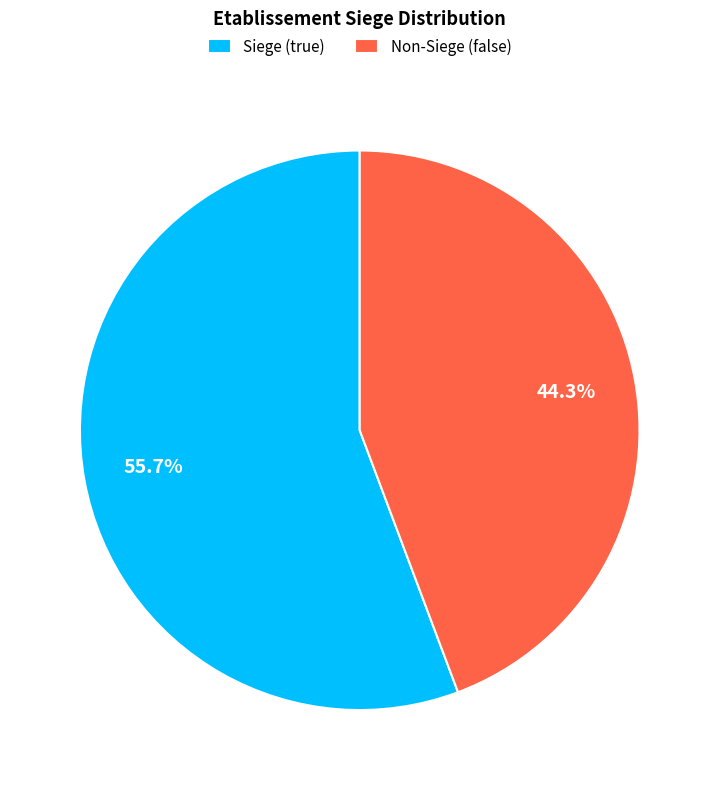

Between Non-Siege (false) and Siege (true), which is larger?

Siege (true)